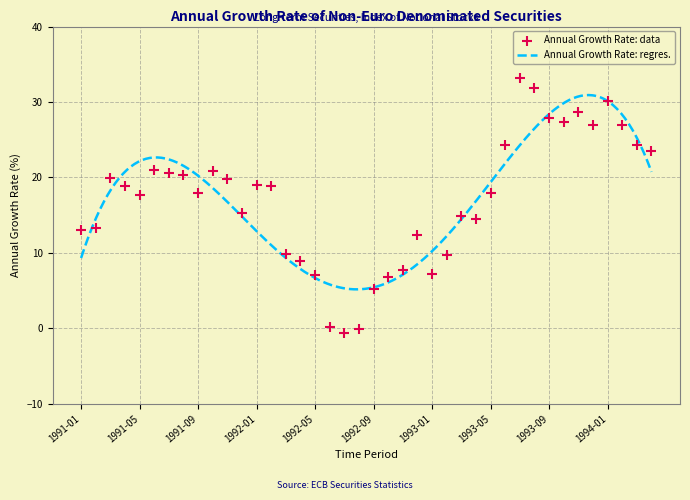

Approximately how many times larger is the value at 1992-04 compared to 1991-10?

0.4